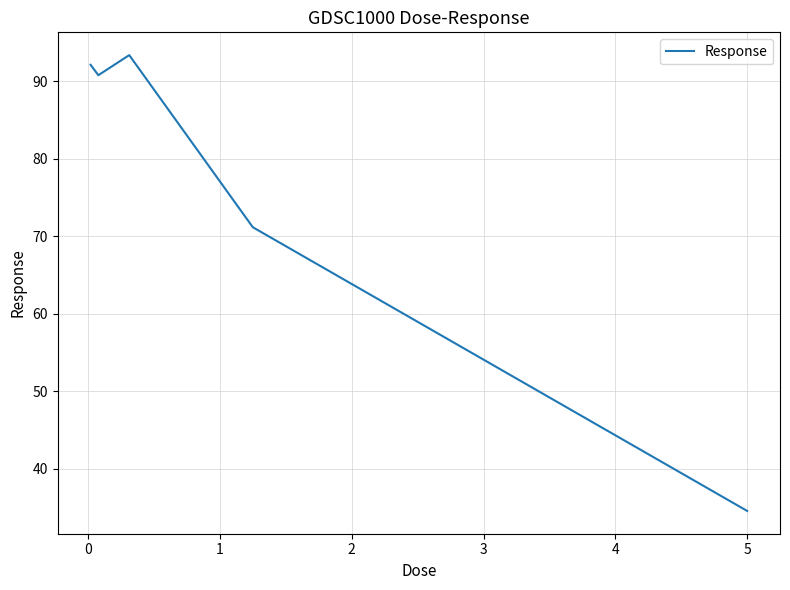

What is the smallest value displayed?

34.5